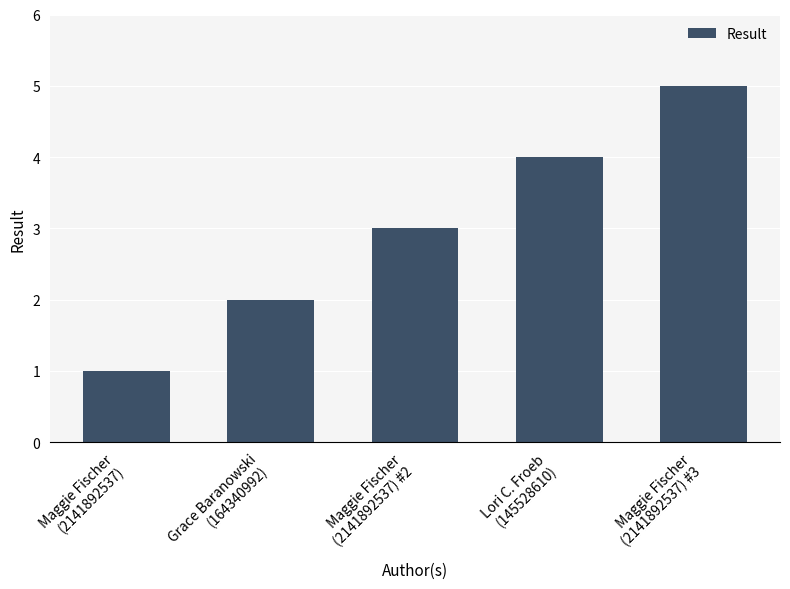

True or false: the data shows 2 at Grace Baranowski
(164340992).

True